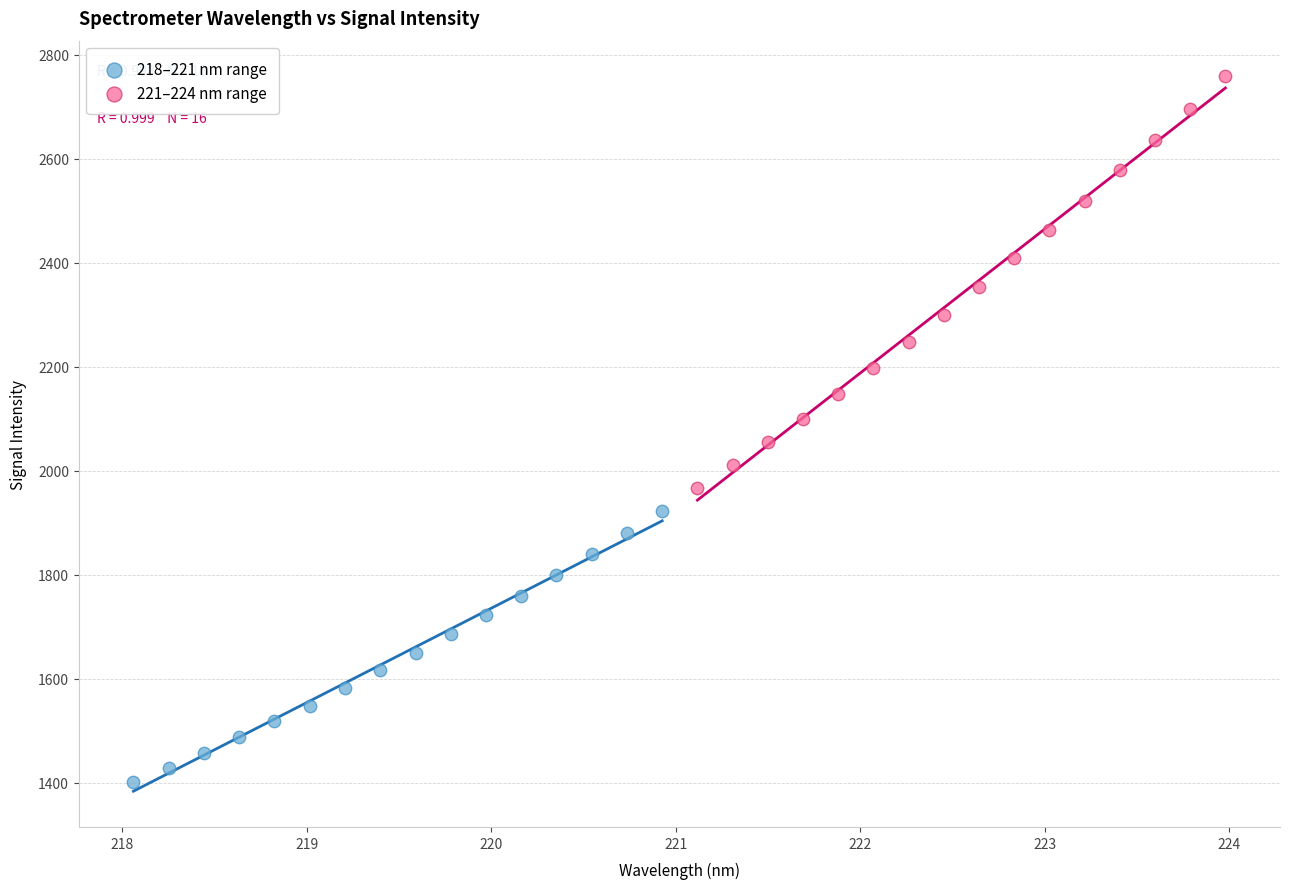

Which series has the widest spread of Y values?

221–224 nm range